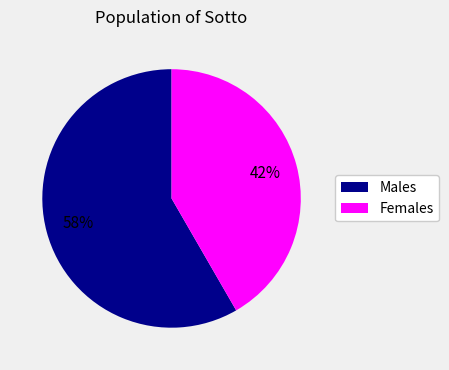

Does any single category account for the majority?

Yes